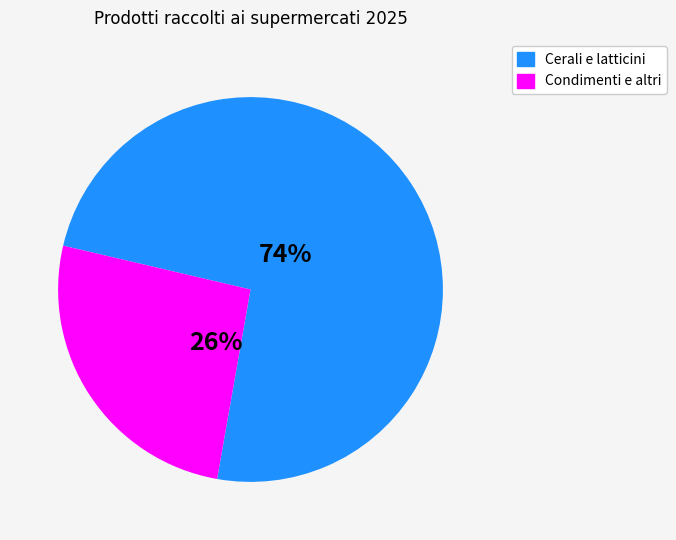

To the nearest percent, what is the average slice percentage?

50%